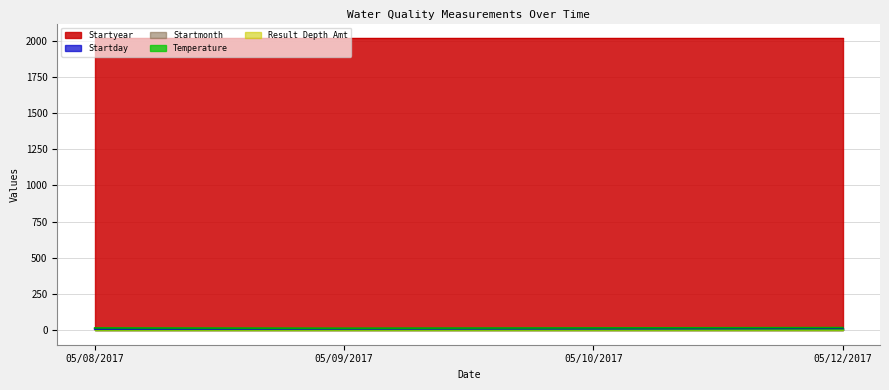

Between 05/08/2017 and 05/10/2017, which is larger?

05/10/2017